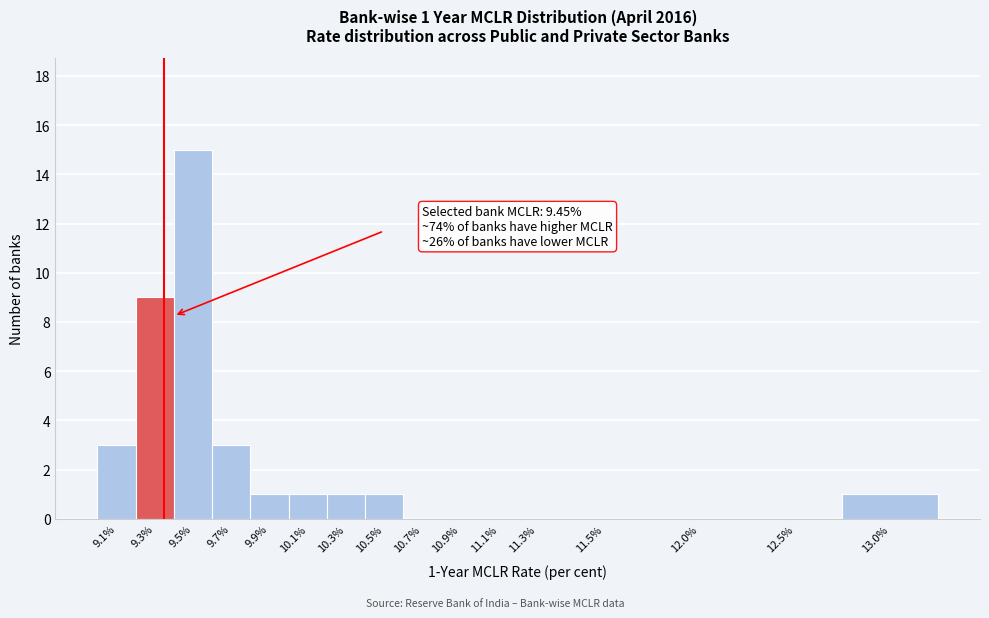

Reading right to left, list all the values displayed in this chart.

13.0%=1	12.5%=0	12.0%=0	11.5%=0	11.3%=0	11.1%=0	10.9%=0	10.7%=0	10.5%=1	10.3%=1	10.1%=1	9.9%=1	9.7%=3	9.5%=15	9.3%=9	9.1%=3